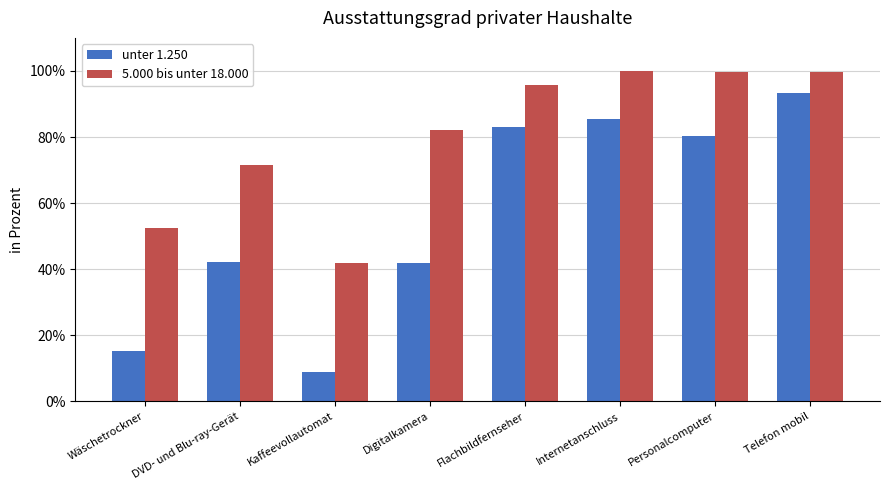

How many categories are shown in the chart?

8